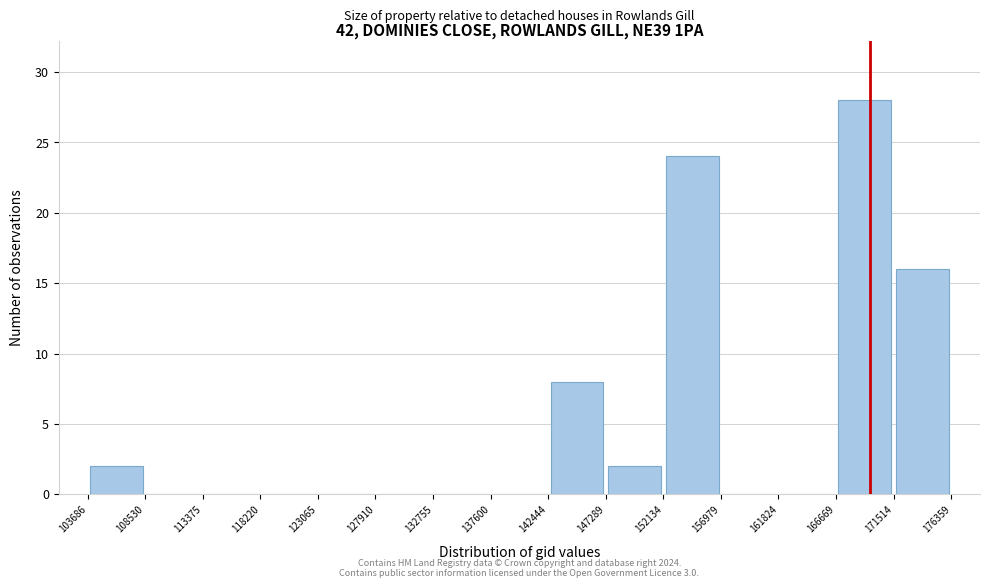

Which range on the x-axis has the tallest bar?

166669 to 171514